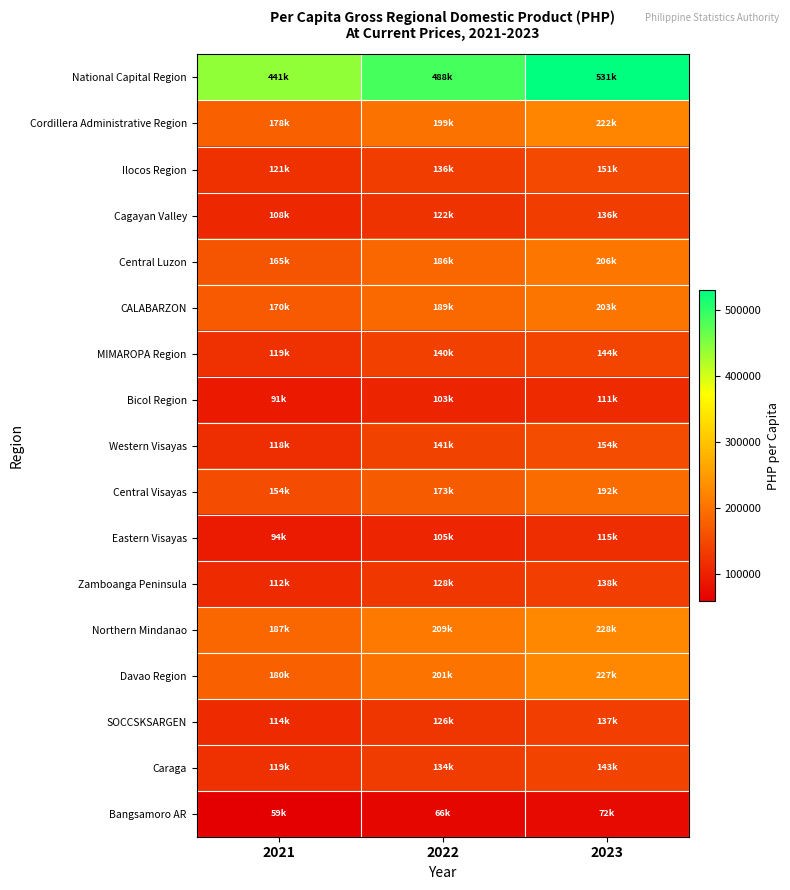

What is the spread (max minus min) of values at 2023?

458492.1